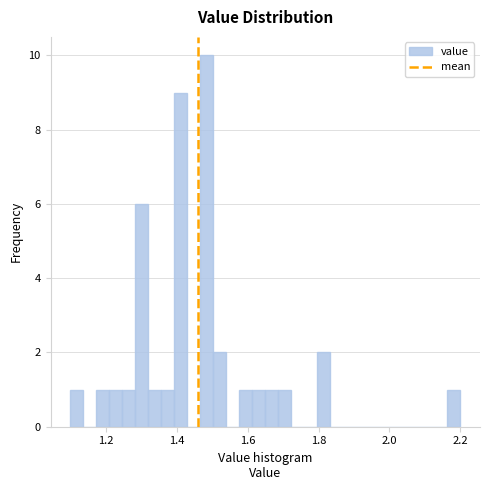

Read against the x-axis, roughly where is the centre of the tallest bar?

1.48